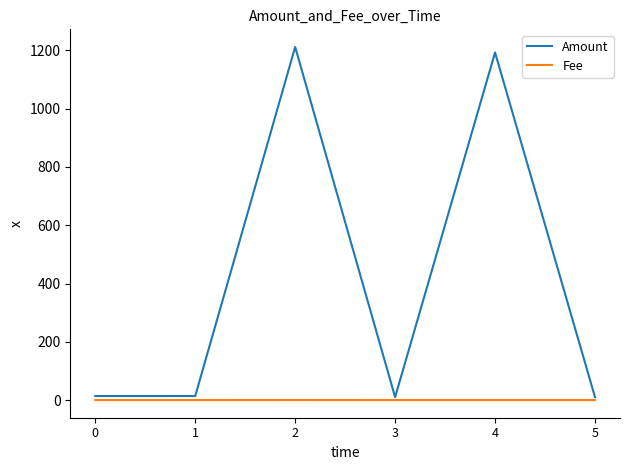

List the series in order of their overall mean, highest first.

Amount, Fee